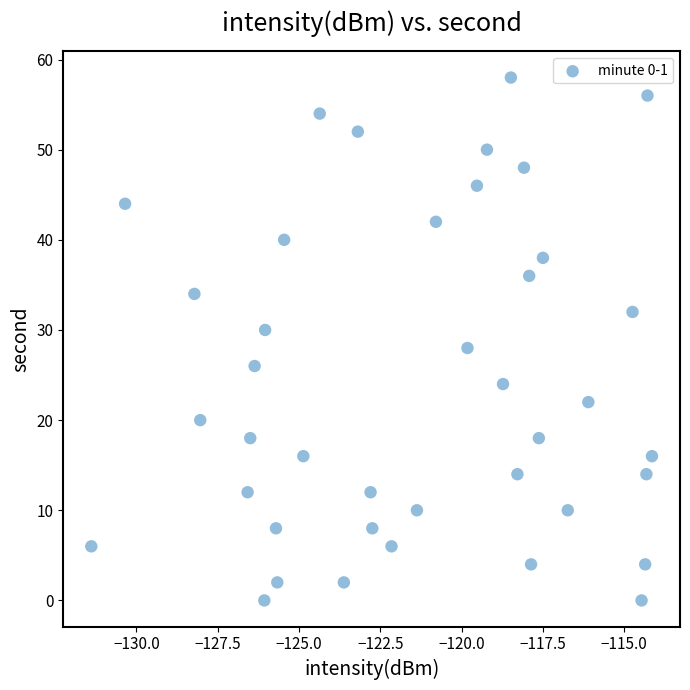

What is the range of Y values (max minus min)?

58